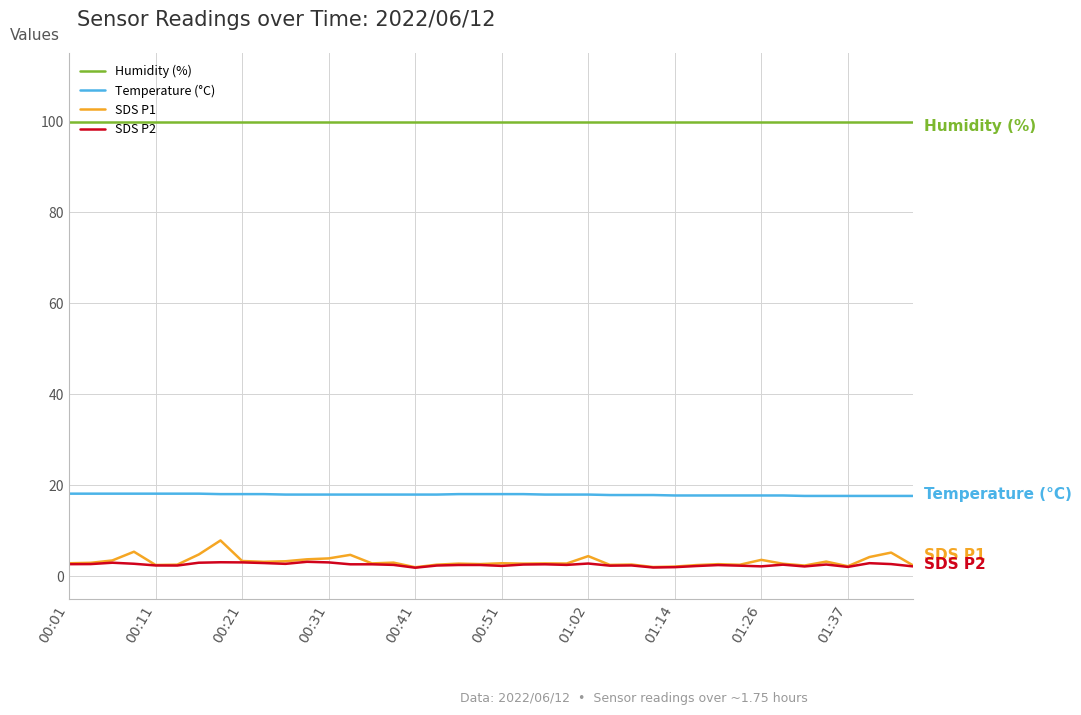

Which series has the largest total across all categories?

Humidity (%)